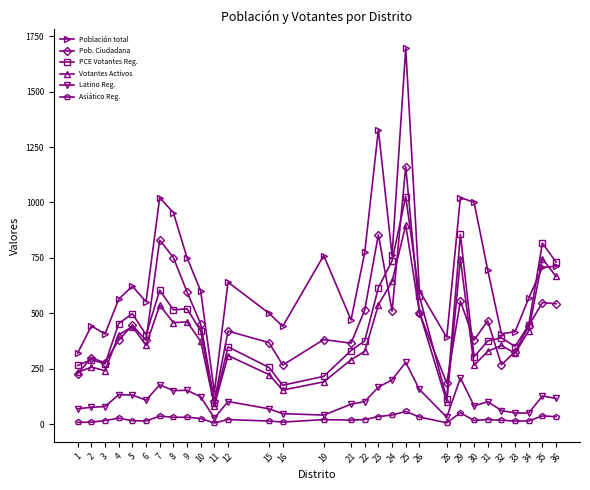

True or false: Población total has more than 2 points higher than both neighbors.

True